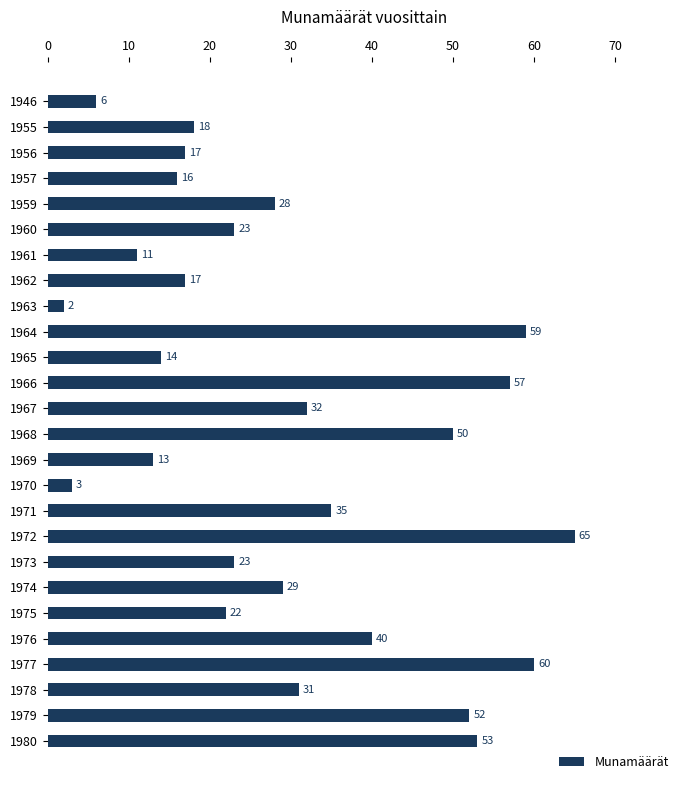

Is it true that the value at 1959 is 28?

True